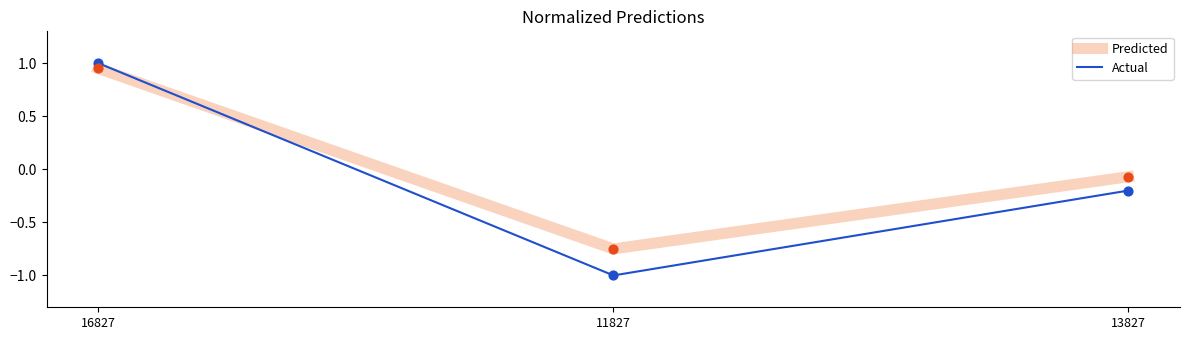

At which category is the sum across all series the highest?

16827